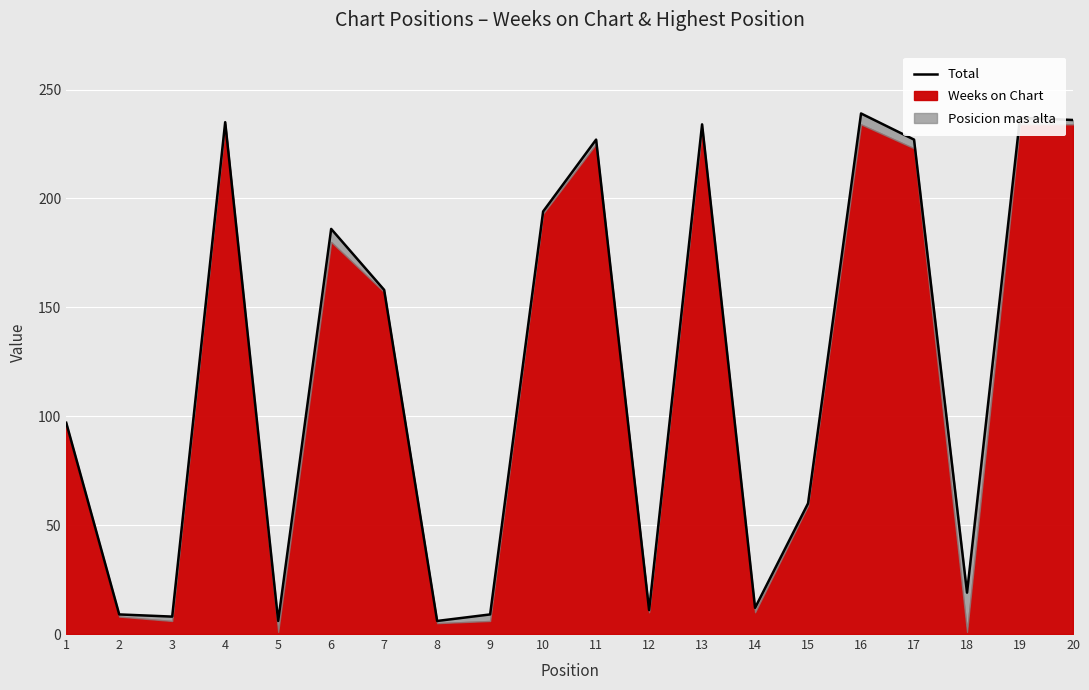

Where does the data first go above 158?

4